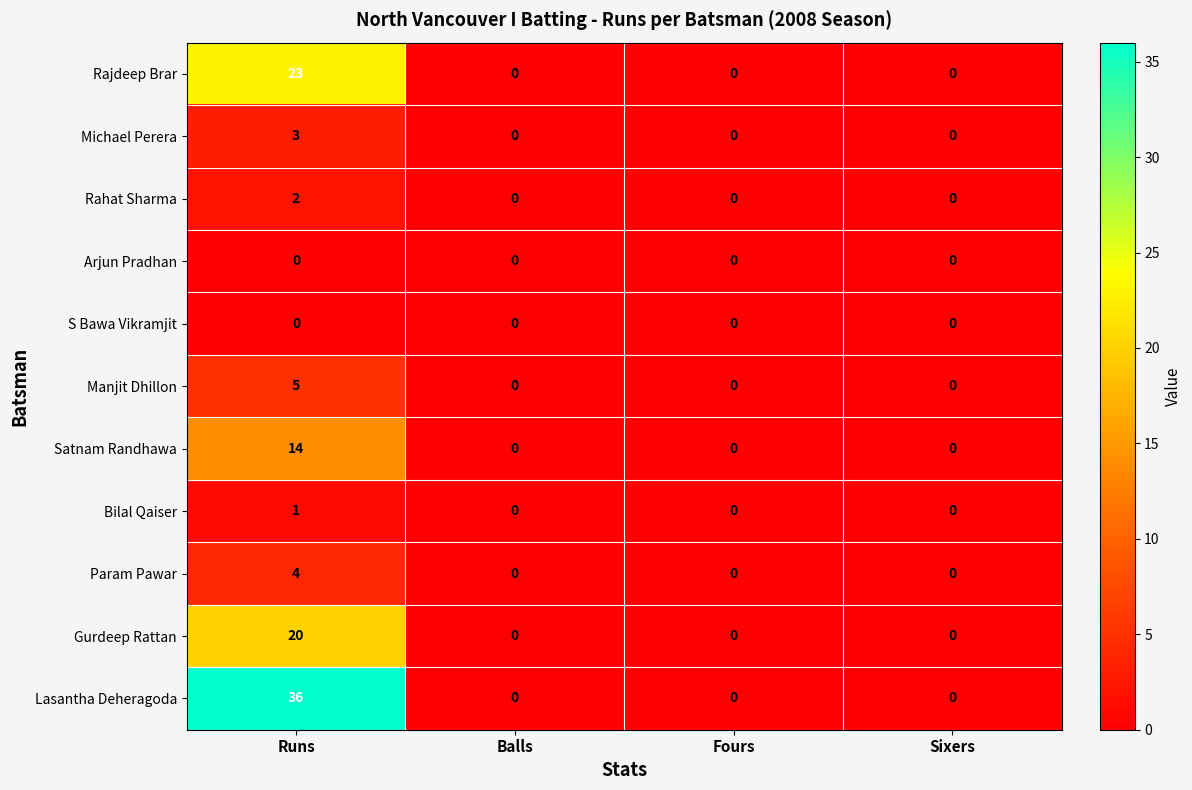

What is the maximum value for Manjit Dhillon?

5